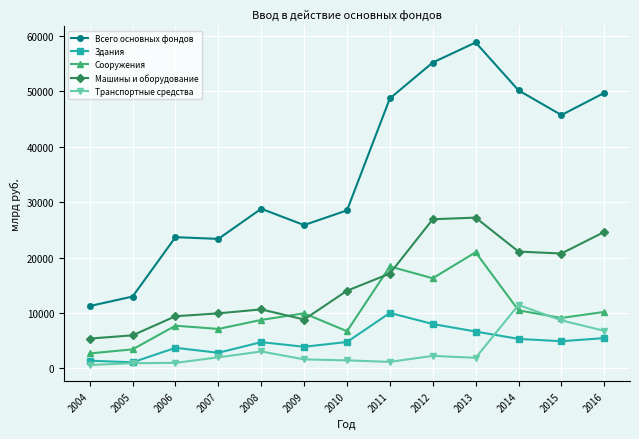

Where is Транспортные средства nearest to the value 6043?

2016